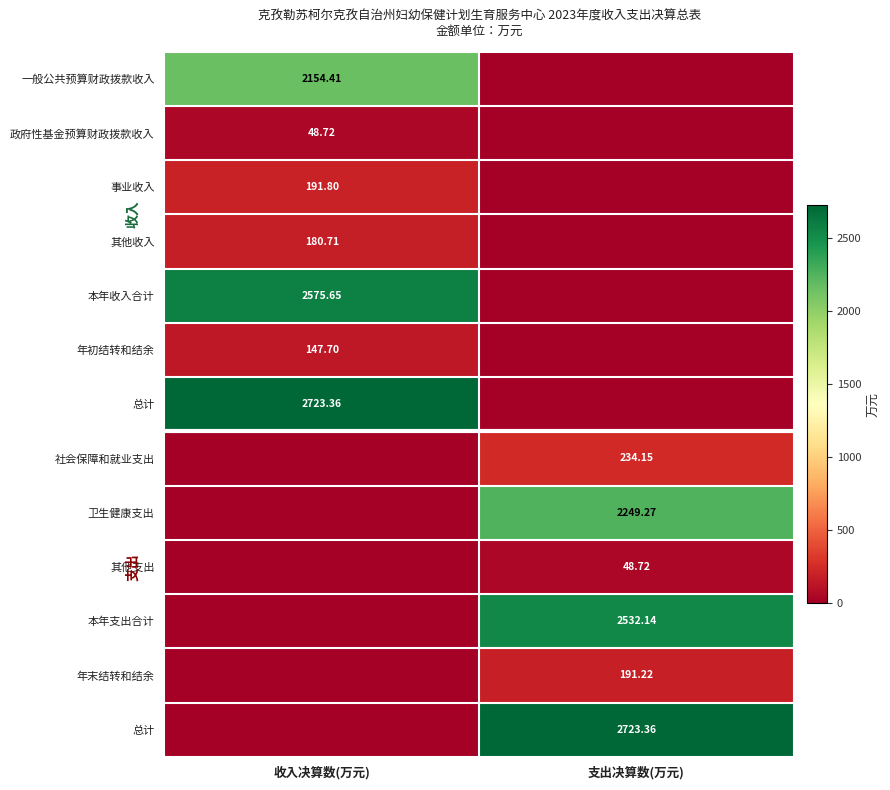

Count the number of categories in the chart.

2